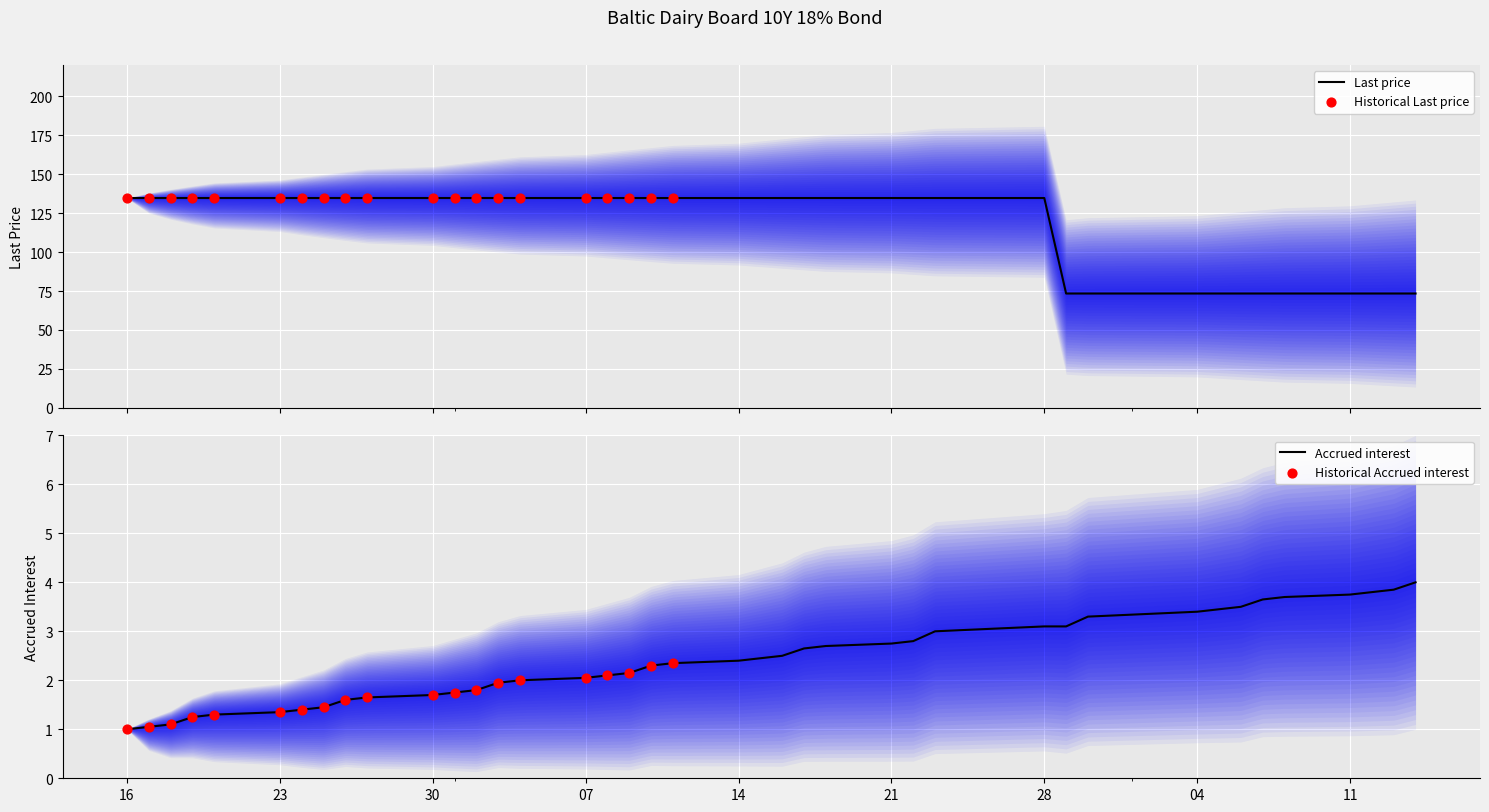

What is the highest value of the Accrued interest series?

4.0